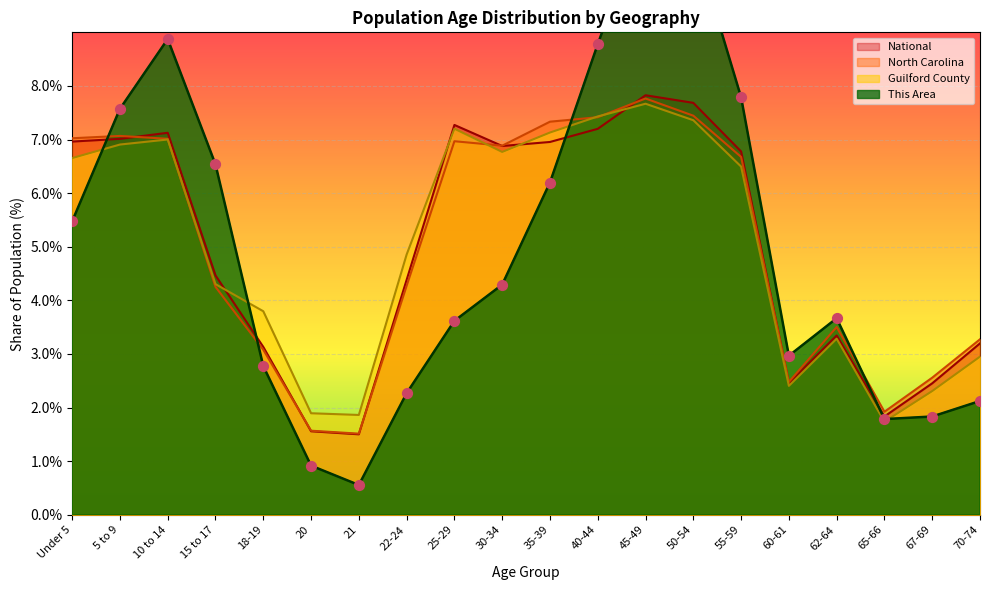

Is the value of National at 40-44 greater than the value of Guilford County at 30-34?

Yes